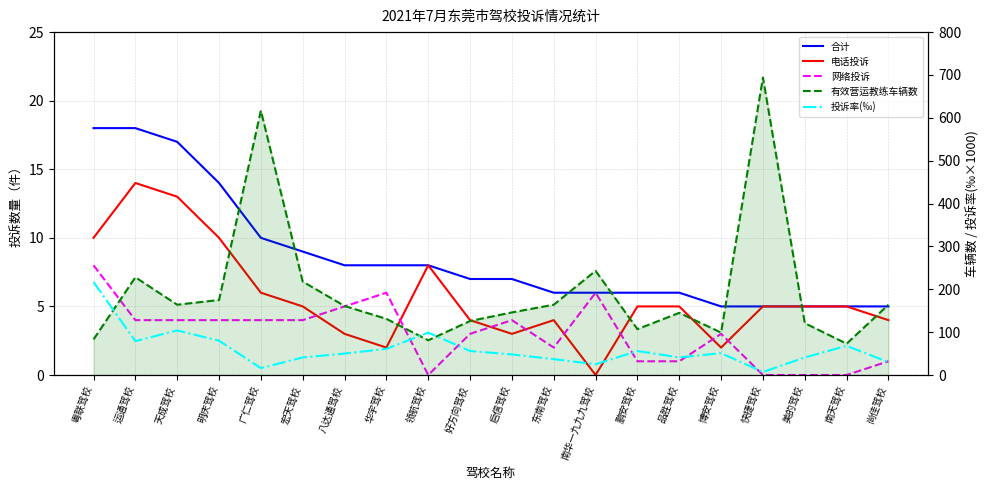

Between 天成驾校 and 广仁驾校, which series saw the biggest shift?

有效营运教练车辆数